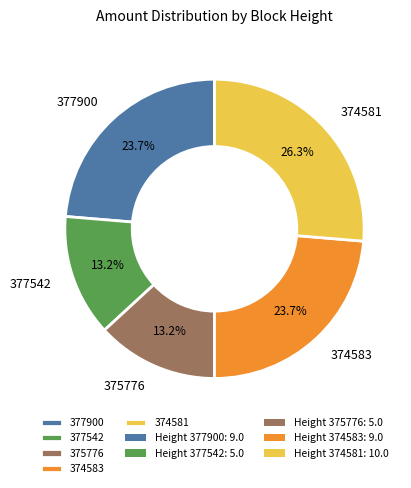

Which category has the biggest portion of the pie?

374581